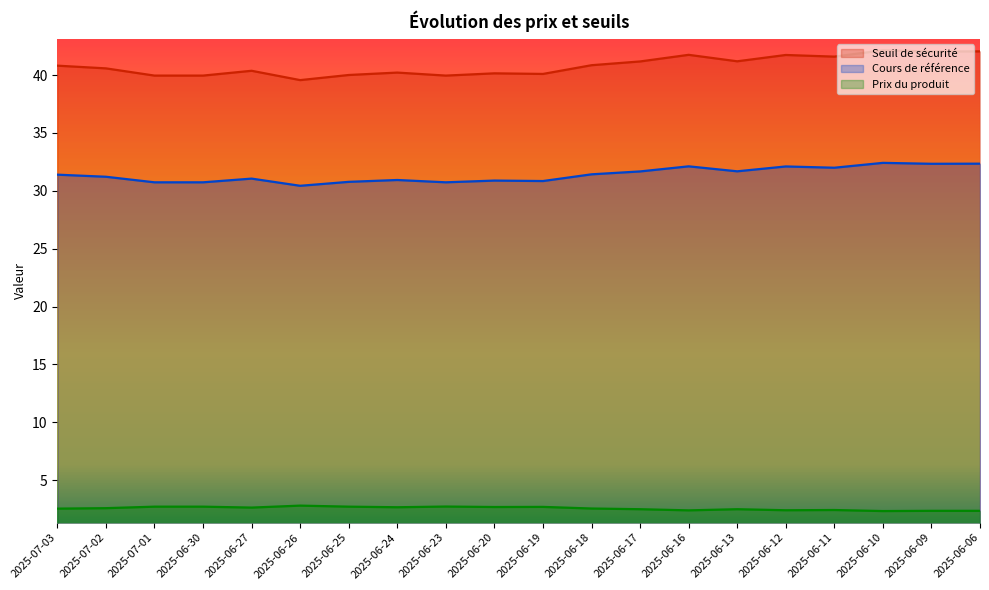

True or false: Prix du produit and Seuil de sécurité cross at least once.

False